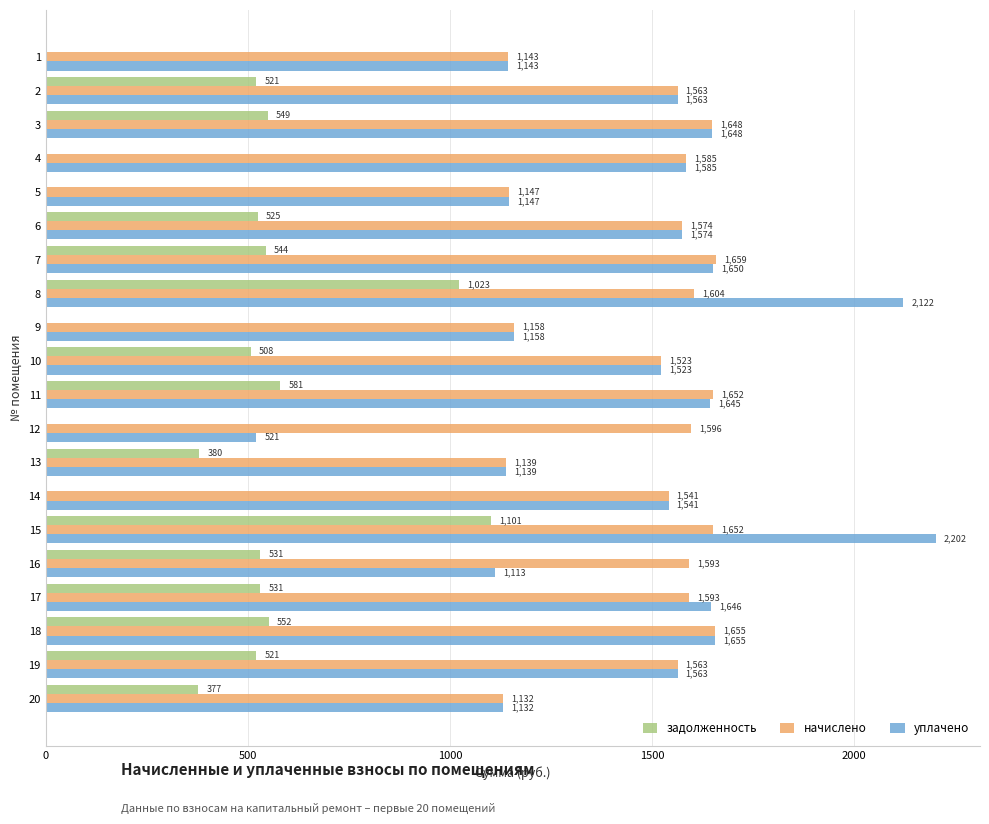

Which series has the largest total across all categories?

начислено